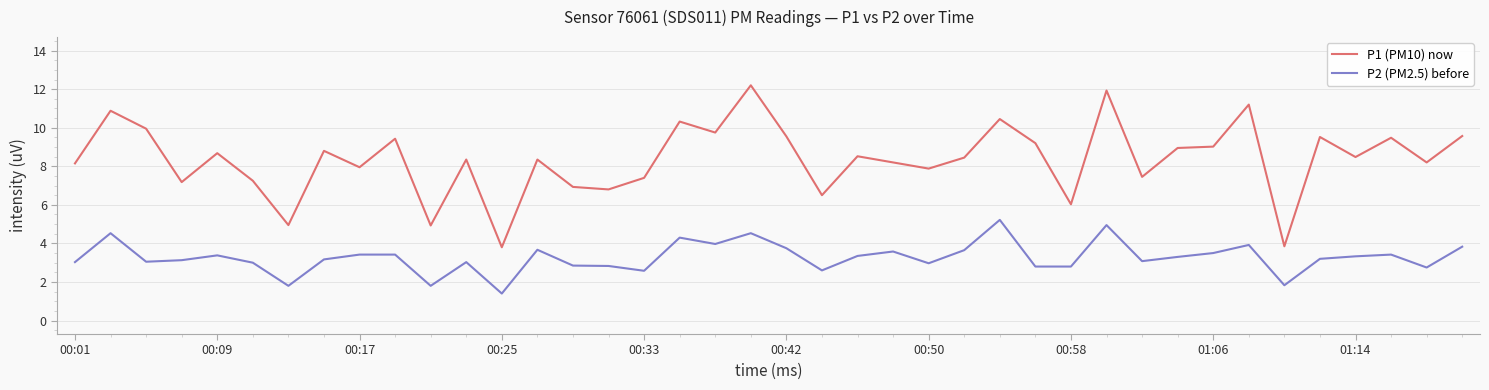

What is the highest value of the P1 (PM10) now series?

12.2